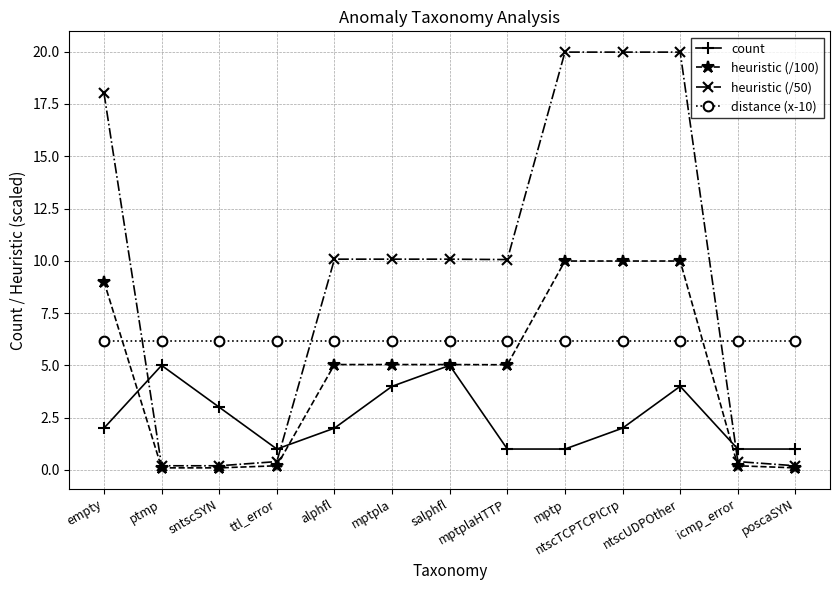

Which series has the widest spread of values?

heuristic (/50)